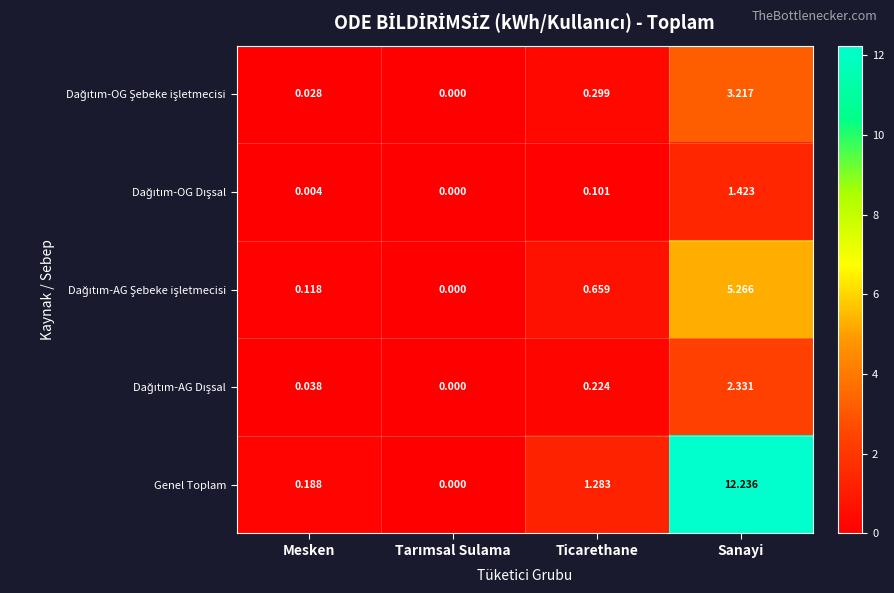

At which category does the chart reach its peak across all series?

Sanayi